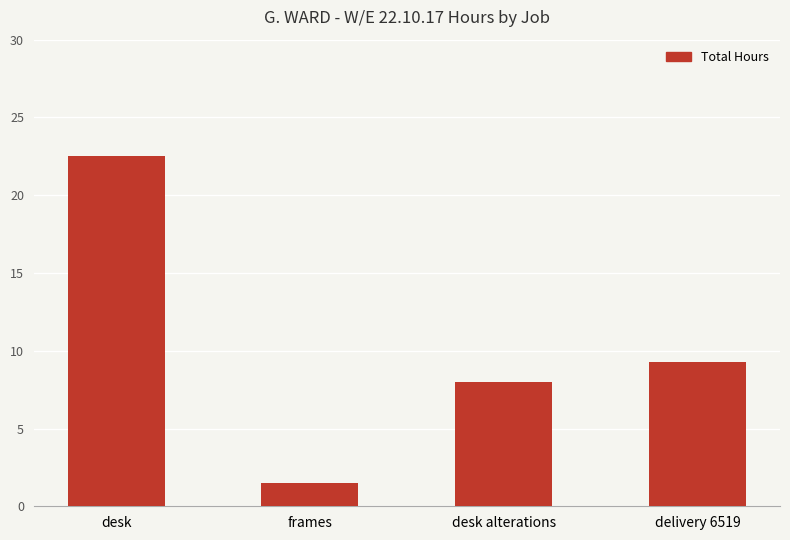

The value at desk is 22.5. True or false?

True